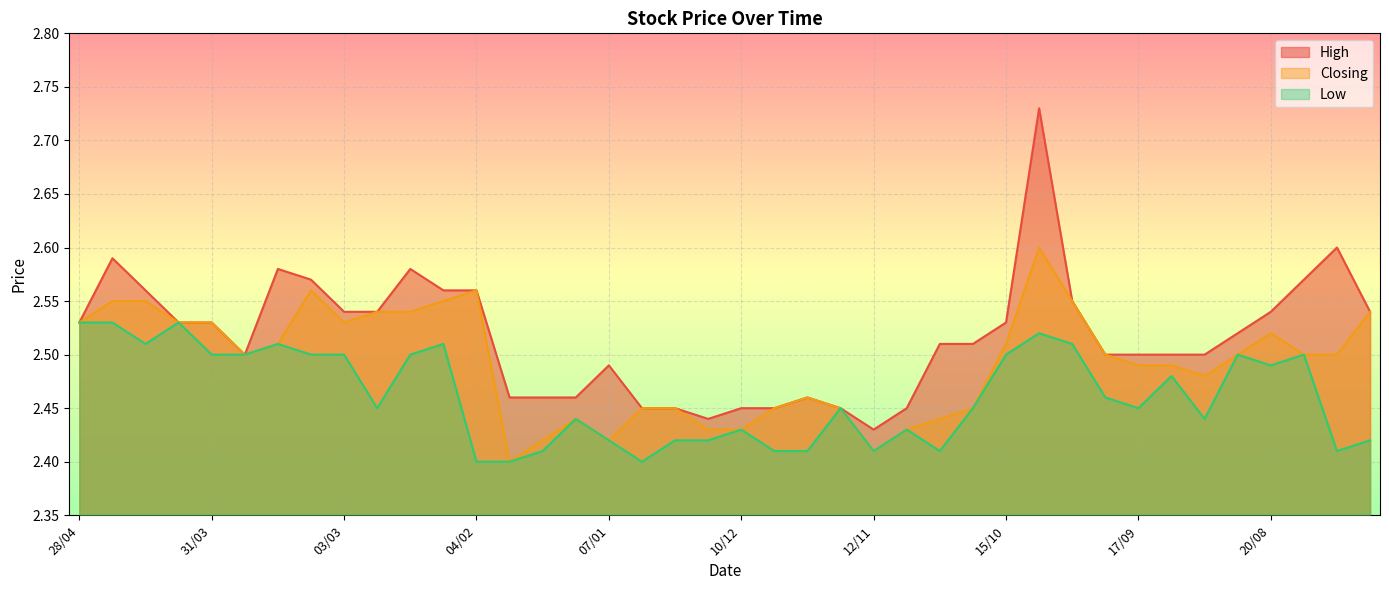

What is the spread (max minus min) of values at 31/12?

0.1